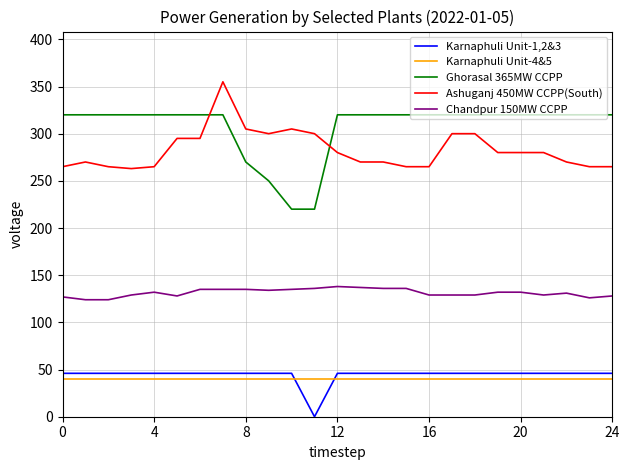

True or false: Karnaphuli Unit-4&5 and Ashuganj 450MW CCPP(South) intersect in this chart.

False